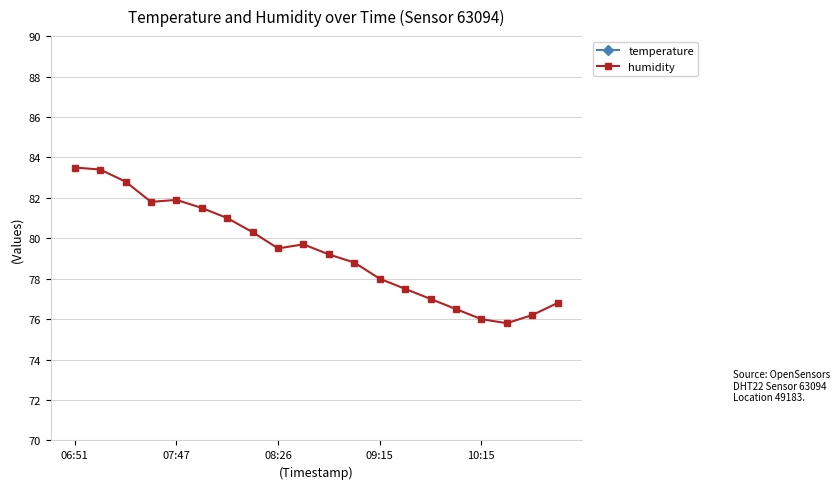

Which has a higher value, 19 or 7?

19